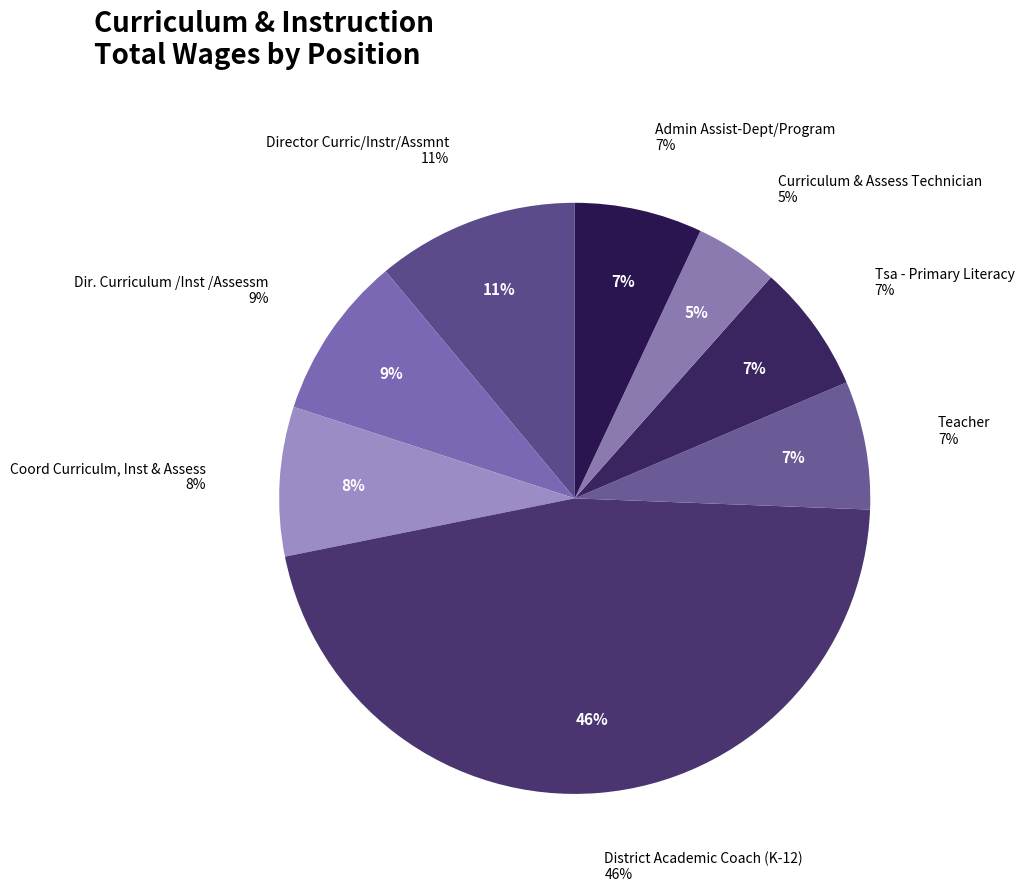

To the nearest percent, what is the difference between the Admin Assist-Dept/Program and District Academic Coach (K-12) slice percentages?

39%